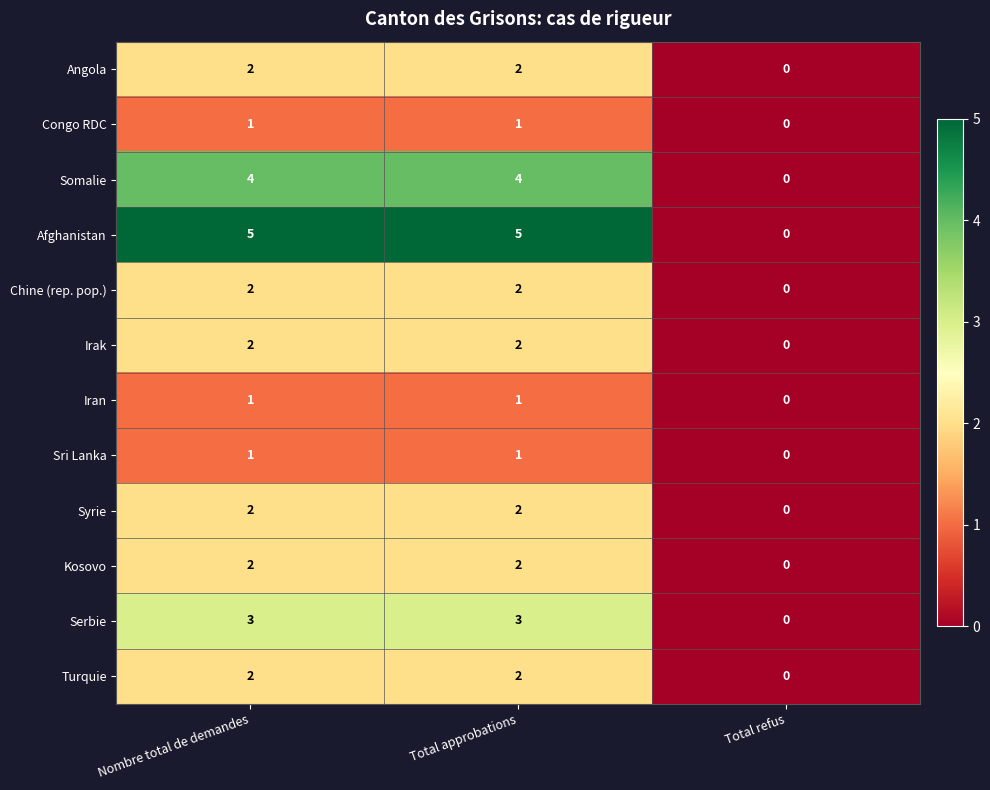

Which category has the lowest value across all series?

Total refus